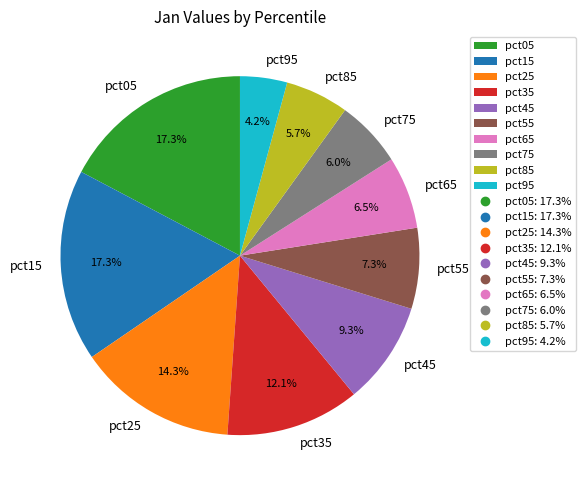

What percentage is the pct05 slice, to the nearest percent?

17%